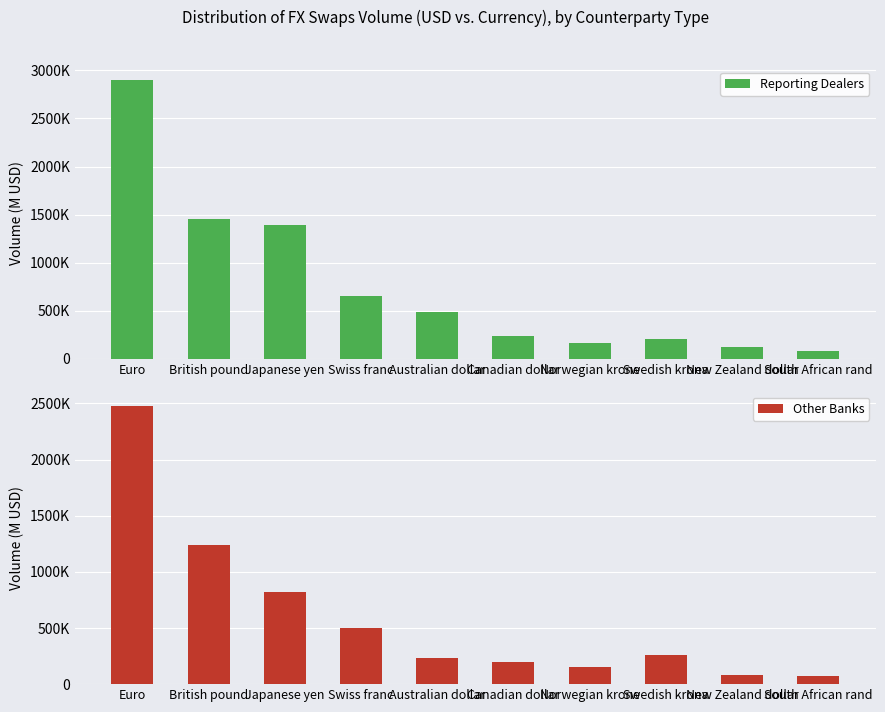

Rank the series by their average value, from highest to lowest.

Reporting Dealers, Other Banks